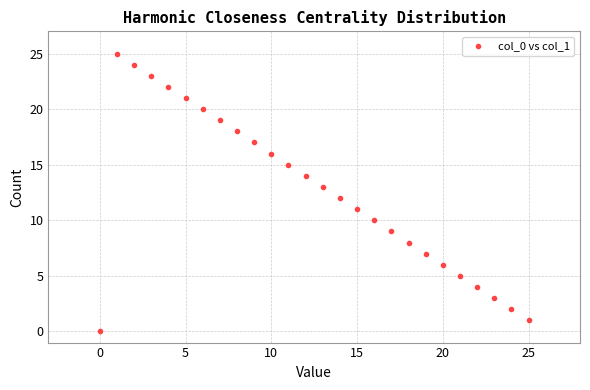

What is the range of Y values (max minus min)?

25